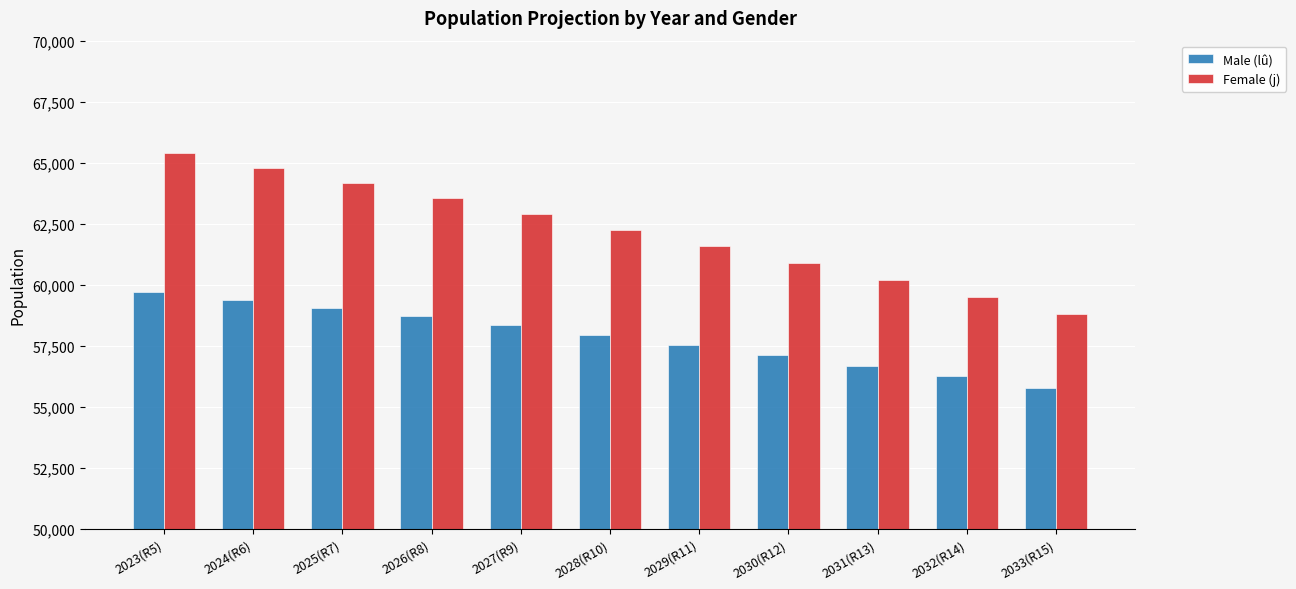

What is the approximate value of Male (lû) at 2029(R11), to the nearest 100?

57500